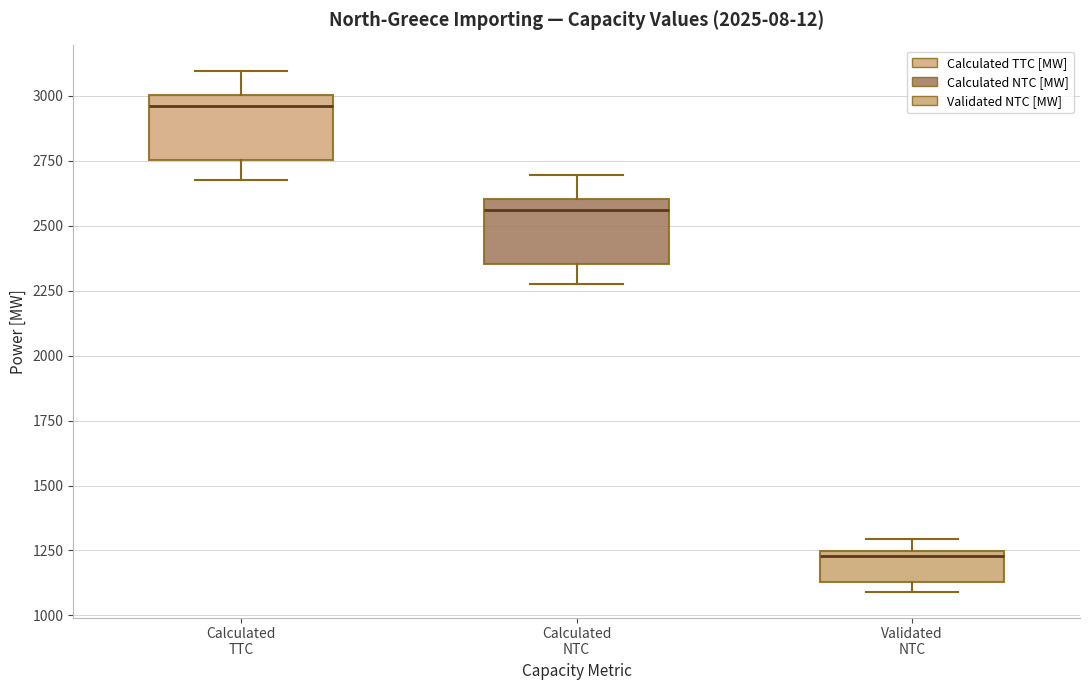

Which box's median line is the highest?

Calculated TTC